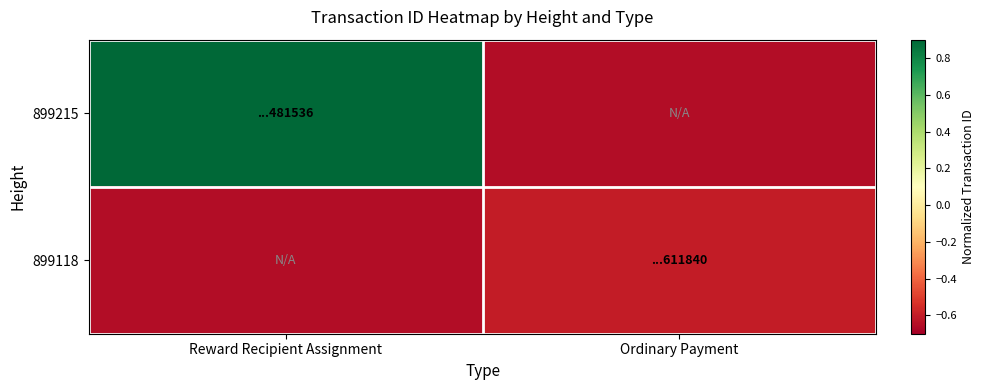

What is the total value across all series at Ordinary Payment?

-1.2